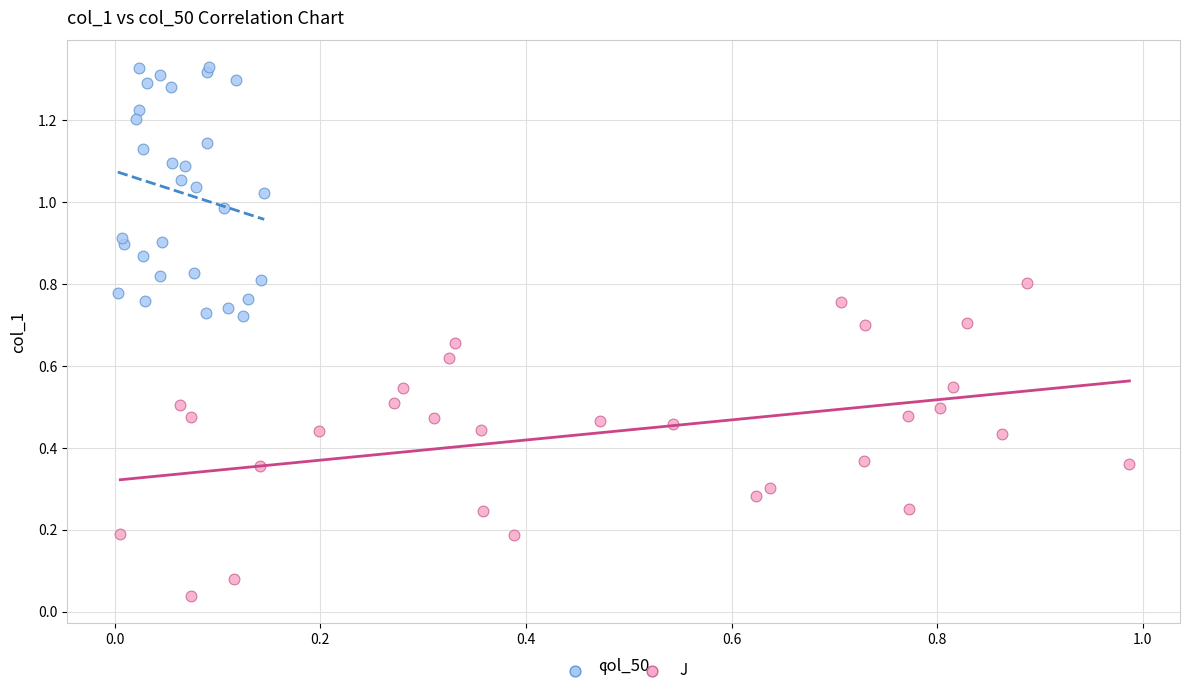

Which series has the largest Y range (max minus min)?

J